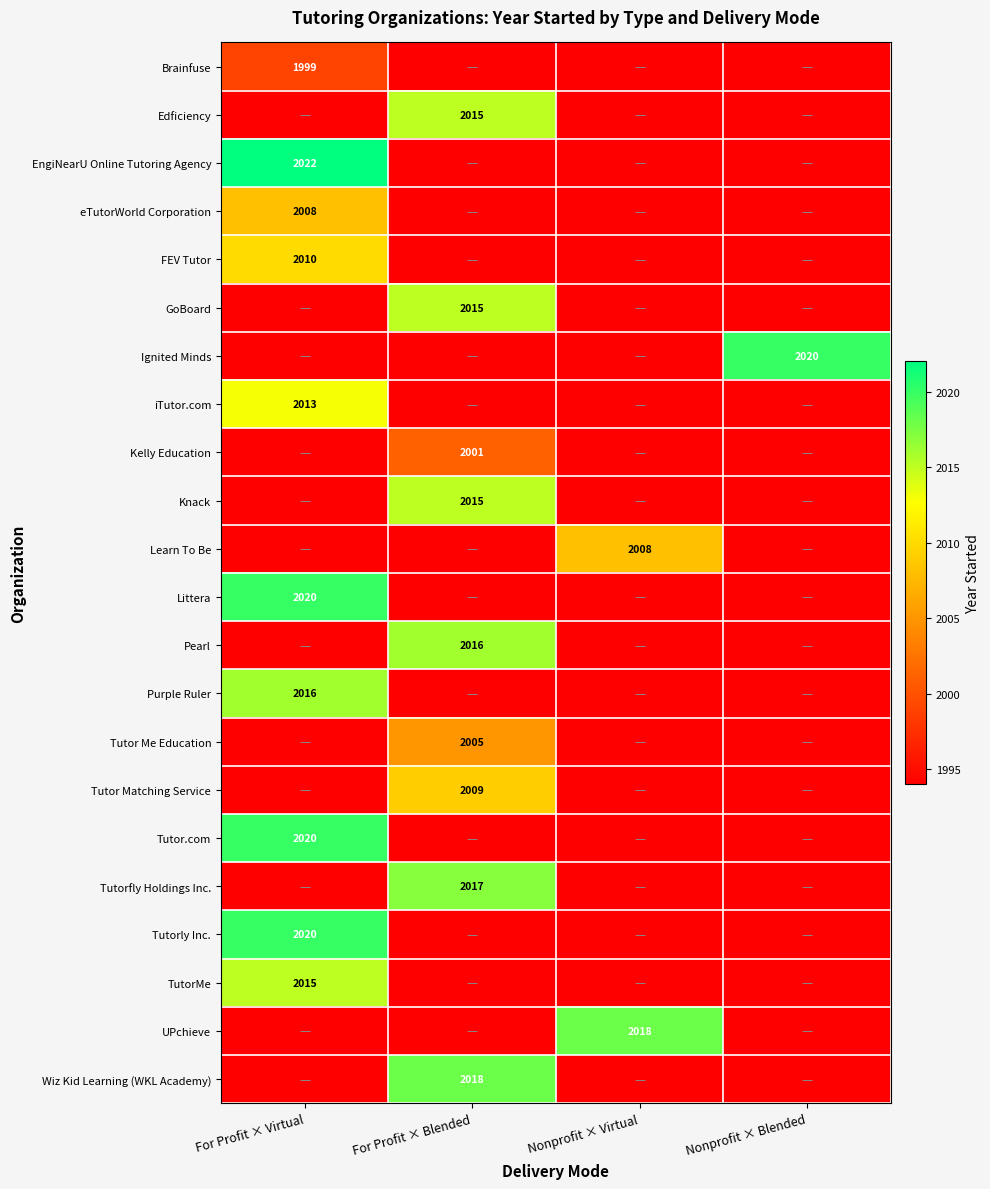

Is it true that Tutor Matching Service equals 2009 at For Profit × Blended?

True